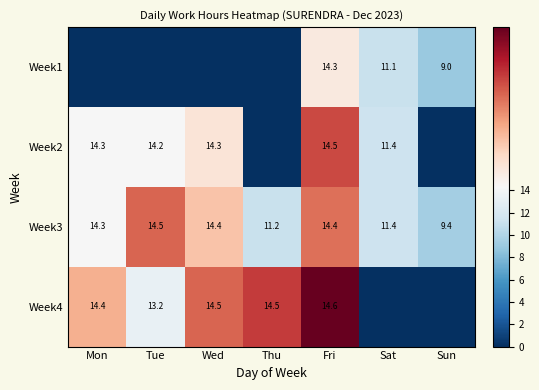

Where does the Week3 series first go above 14?

Mon